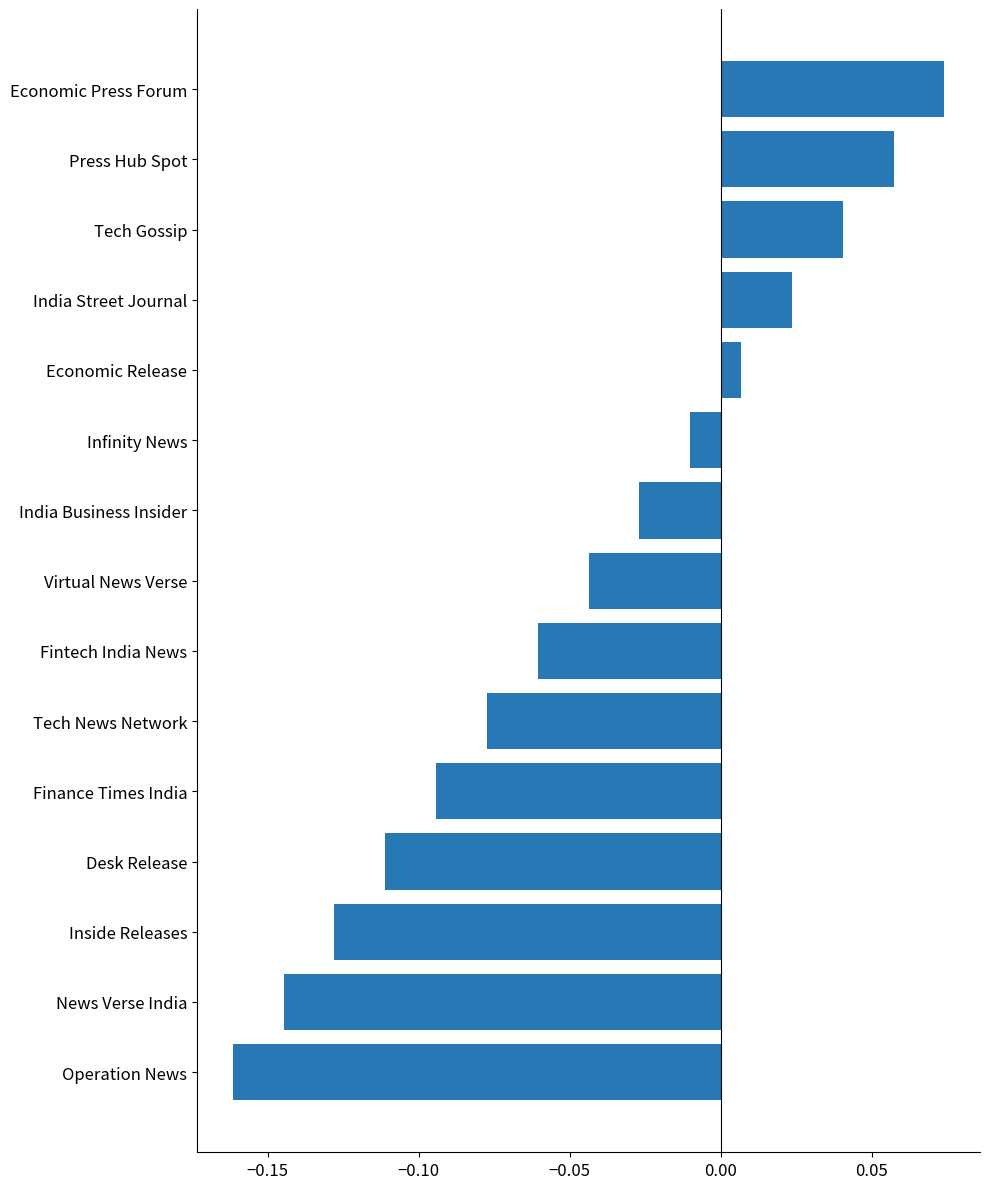

True or false: the data shows 0.0 at Press Hub Spot.

False